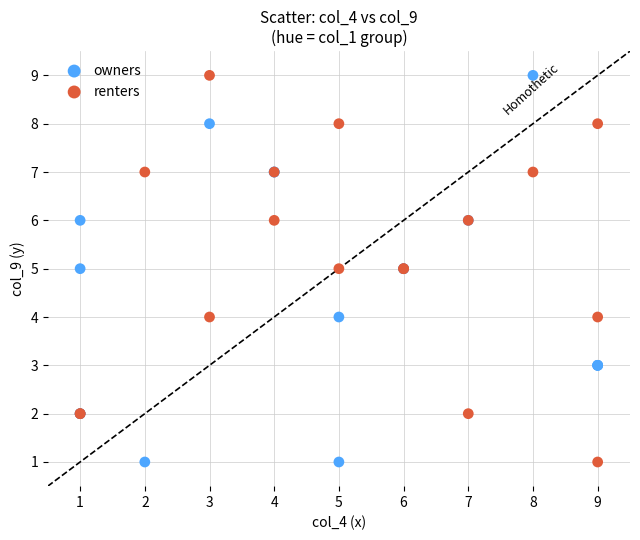

What are all the series names shown in the legend?

owners, renters